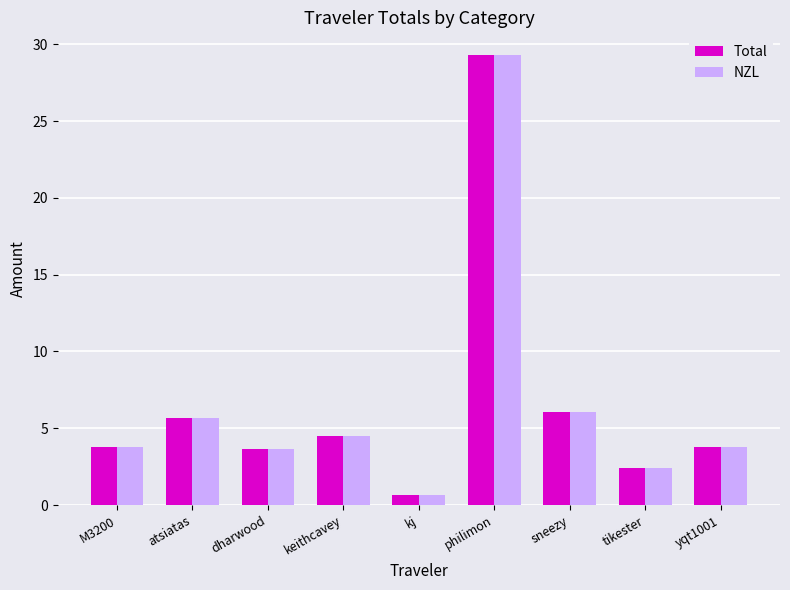

Does the chart contain any negative values?

No